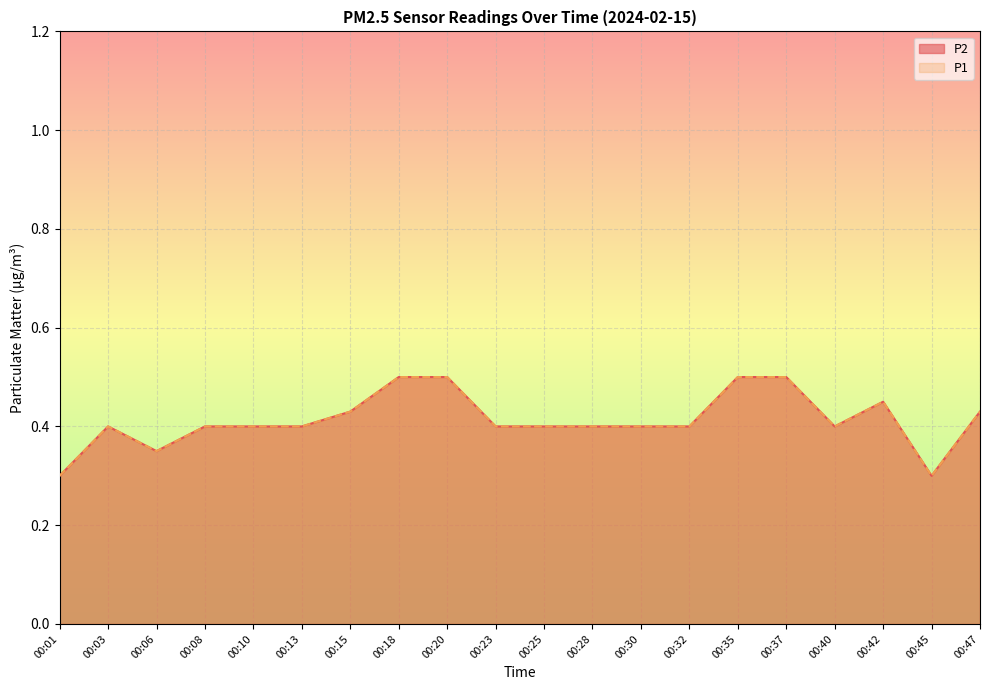

True or false: P2 and P1 intersect in this chart.

False